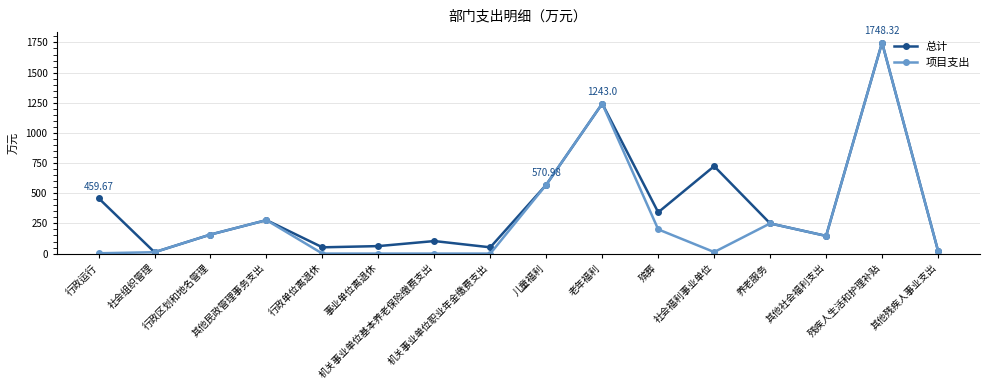

What is the value of the 总计 point at the 5th from the left?

51.9